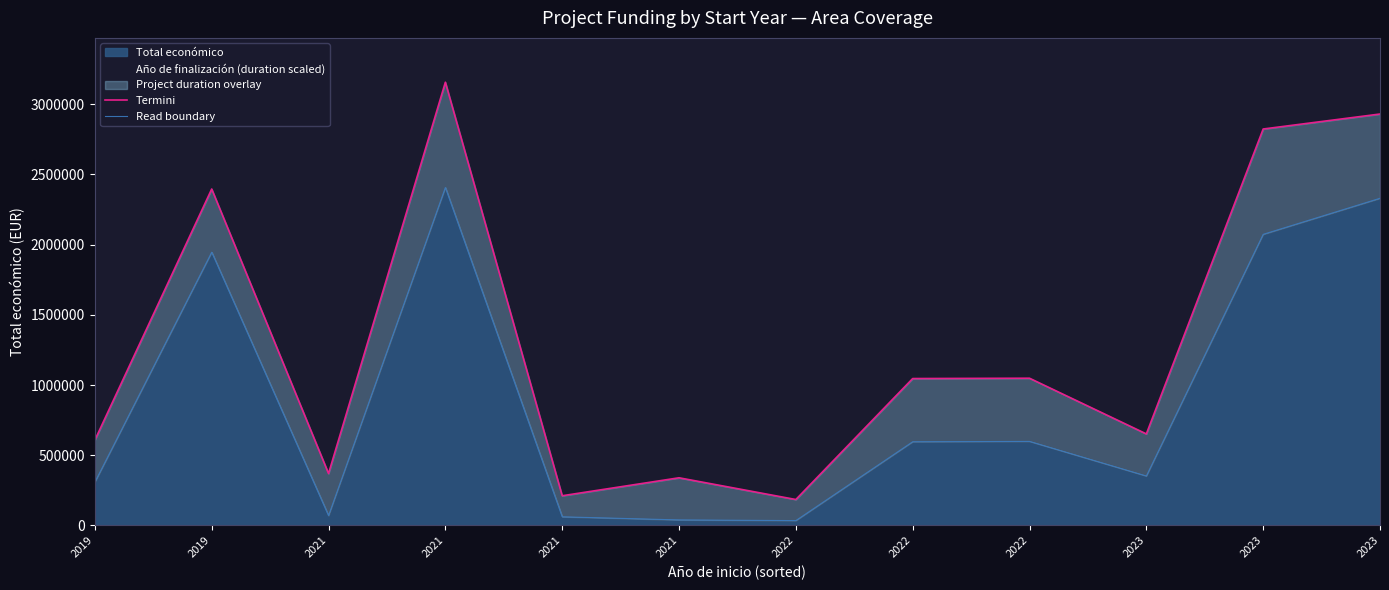

What is the total value across all series at 2023?

1004278